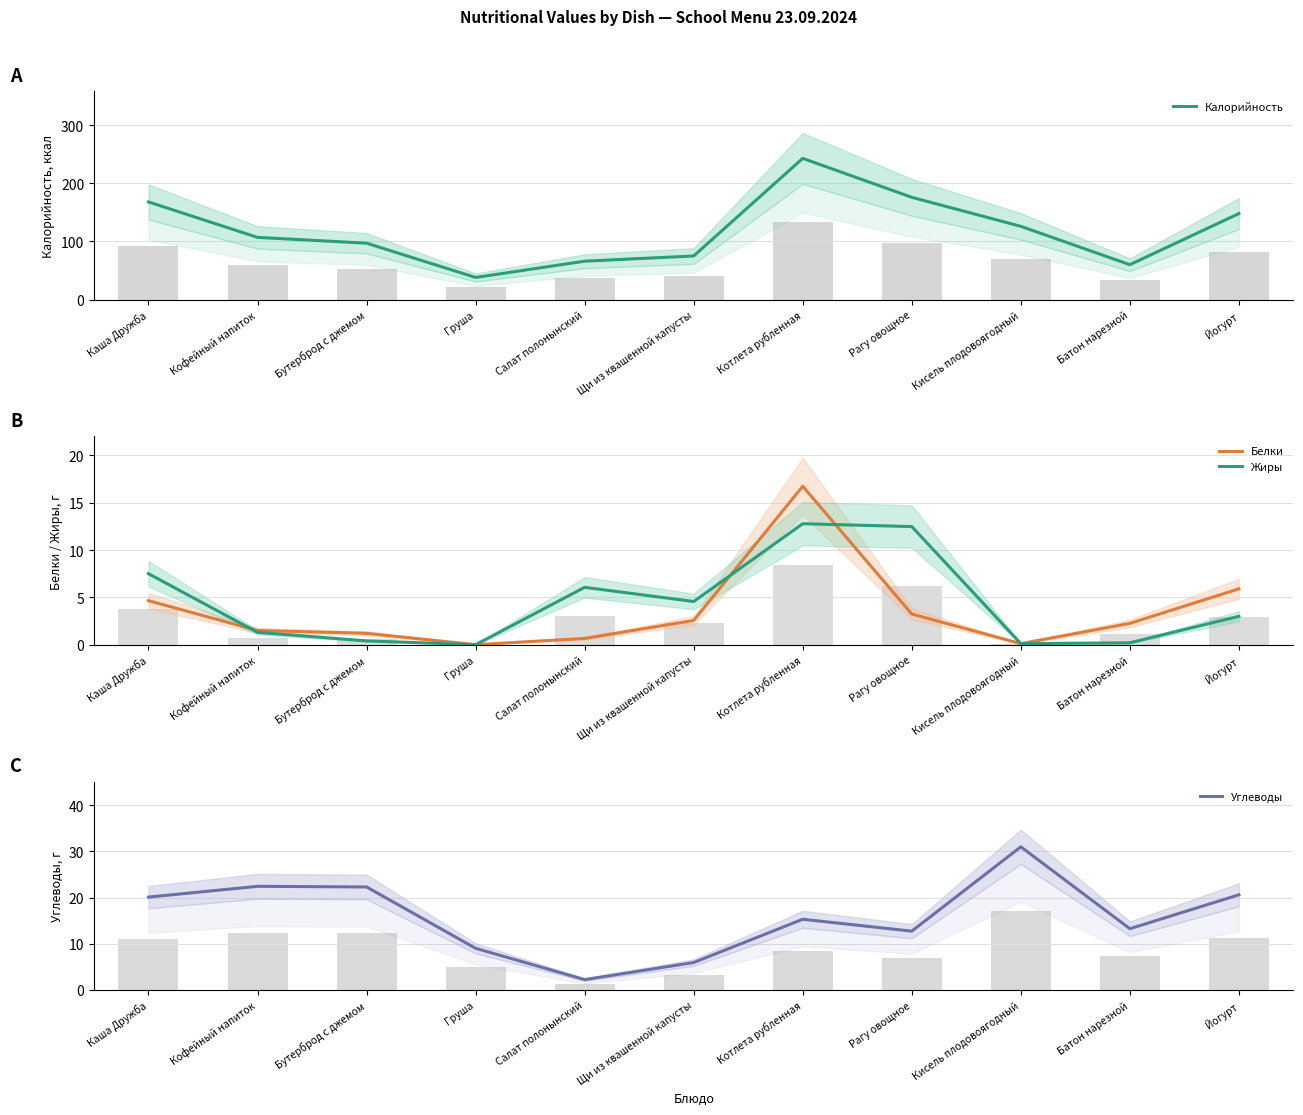

Between Щи из квашенной капусты and Бутерброд с джемом, which is larger?

Бутерброд с джемом